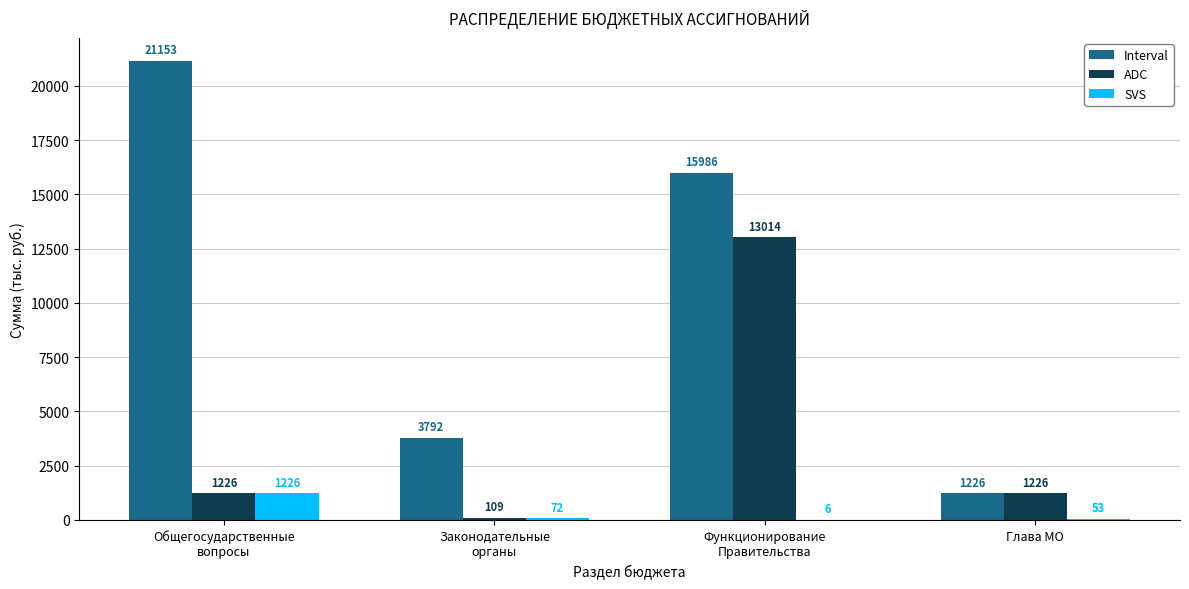

Does the chart contain stacked bars?

No